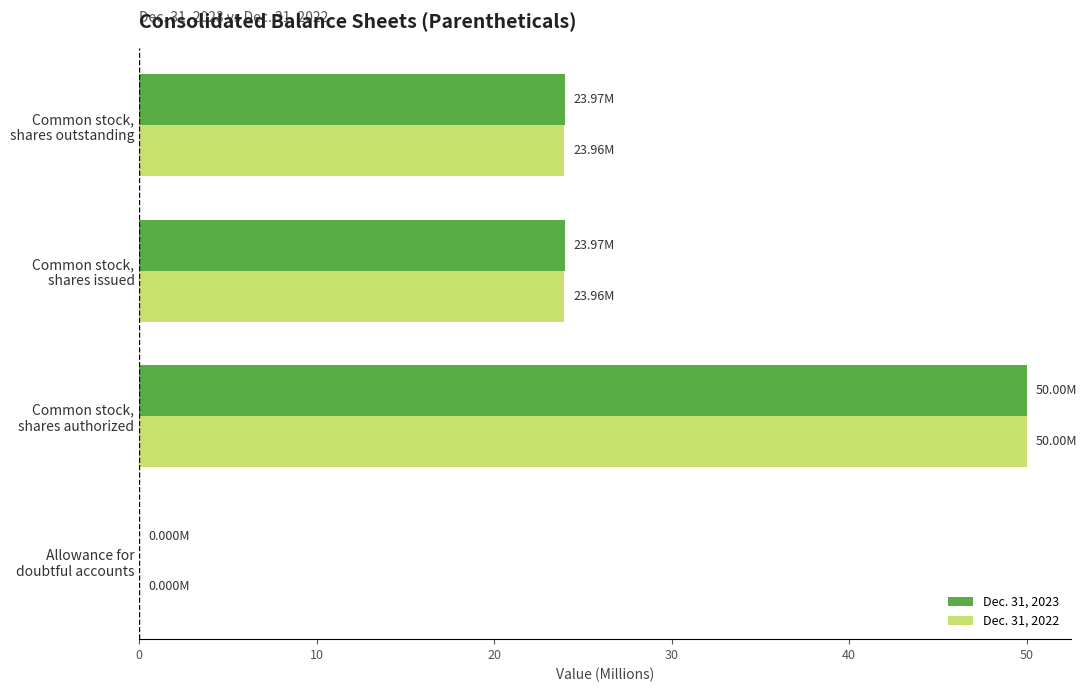

How many data points does each series have?

4